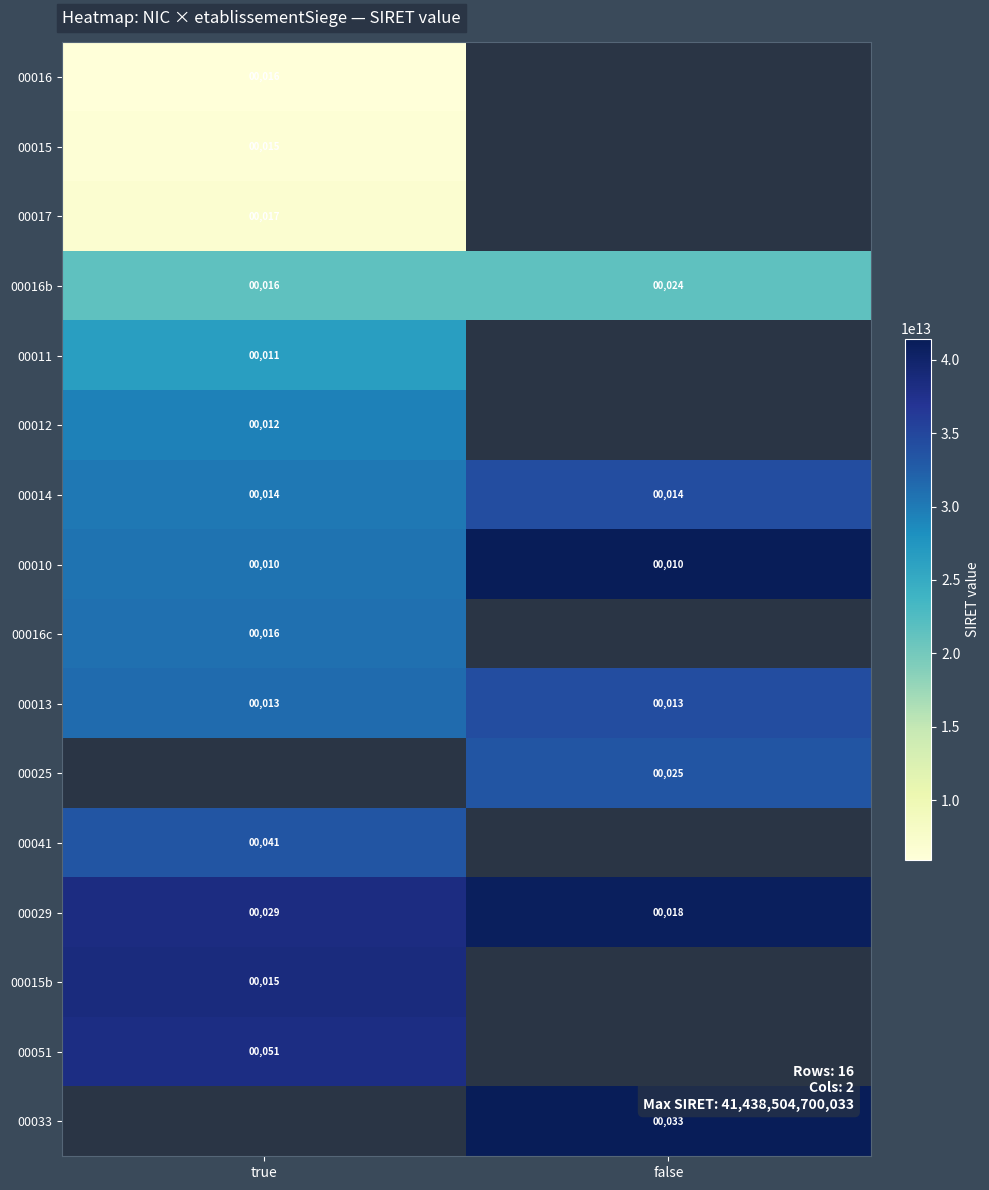

Is the value of 00016b at true greater than the value of 00014 at false?

Yes